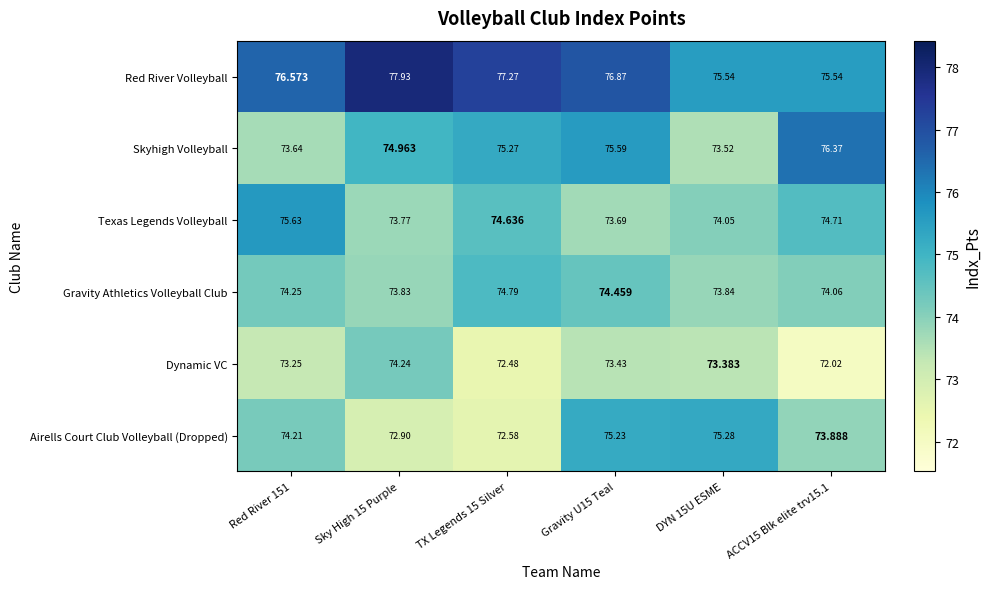

Which series changed the most between Sky High 15 Purple and Gravity U15 Teal?

Airells Court Club Volleyball (Dropped)